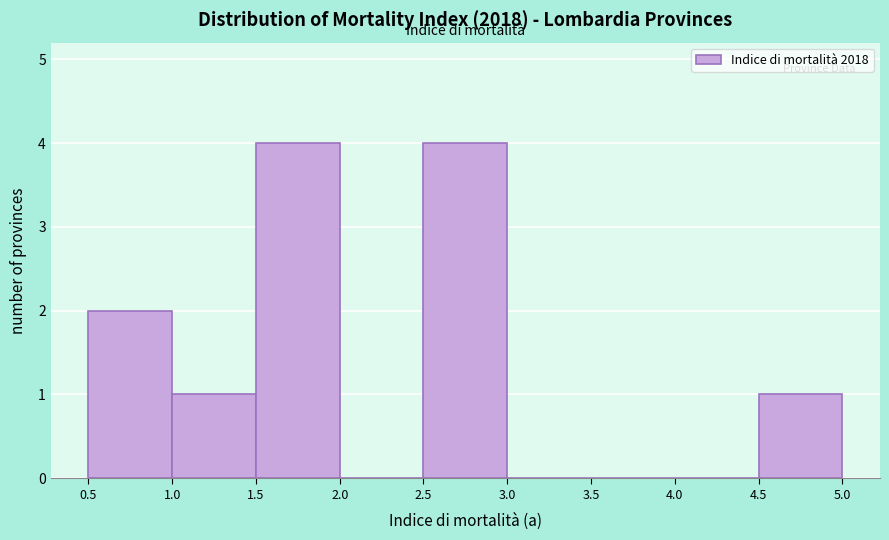

What is the height of the bar covering 2.5 to 3.0 on the x-axis? The values are not printed on the chart, so give them approximately, as read against the axis.

4